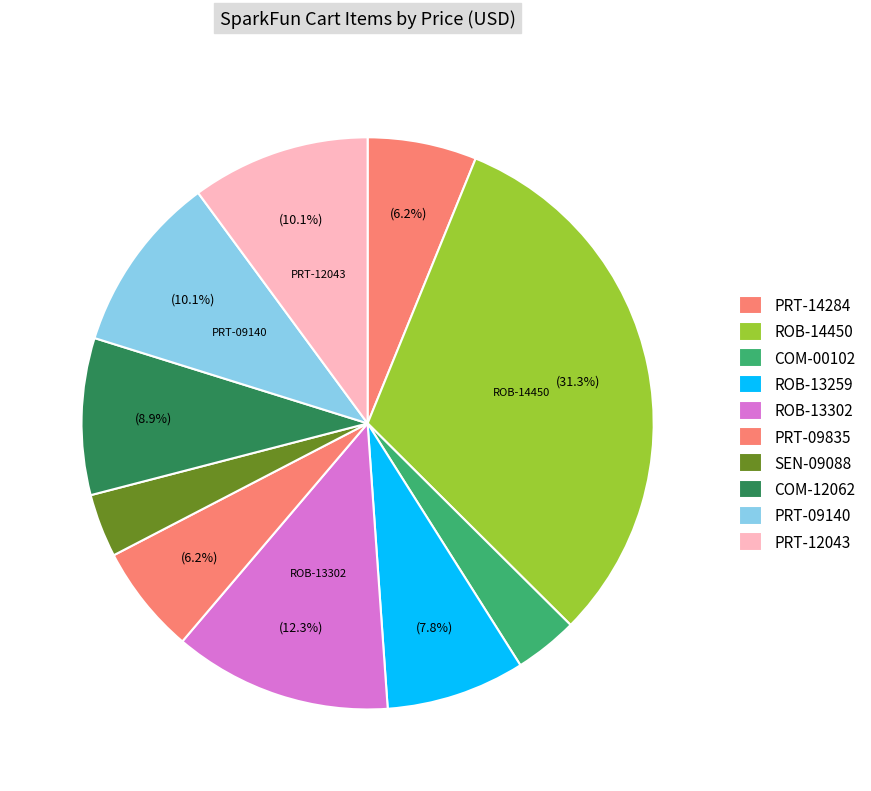

What percentage do ROB-13259 and PRT-09140 together represent?

17.9%